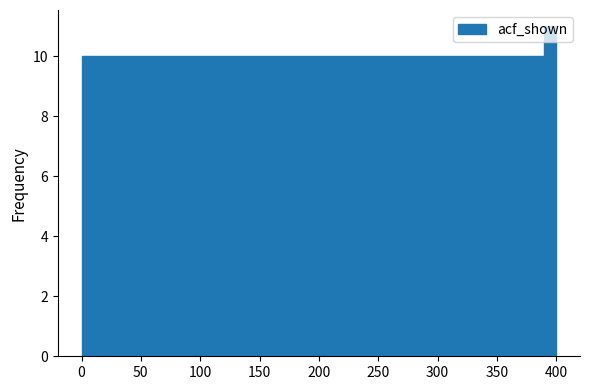

Around what value on the x-axis is the tallest bar? Give the approximate position of its centre, as read against the axis.

395